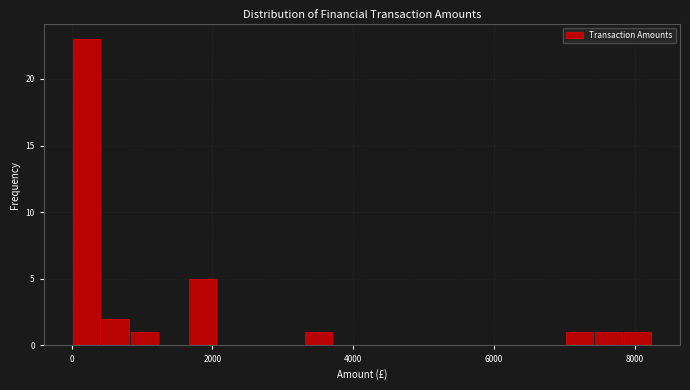

Around what value on the x-axis is the tallest bar? Give the approximate position of its centre, as read against the axis.

200